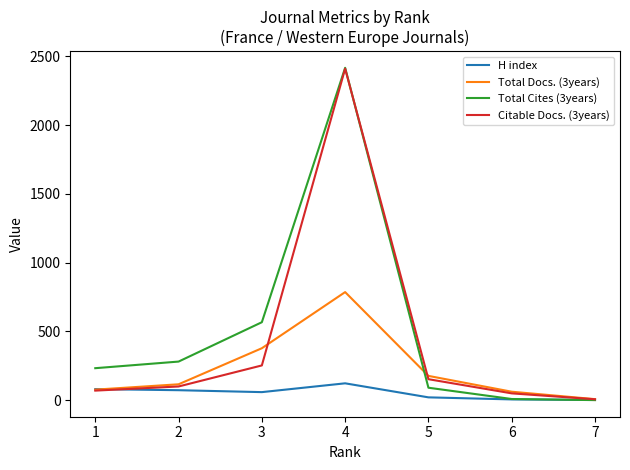

The value of Total Docs. (3years) at 3 is 198. True or false?

False